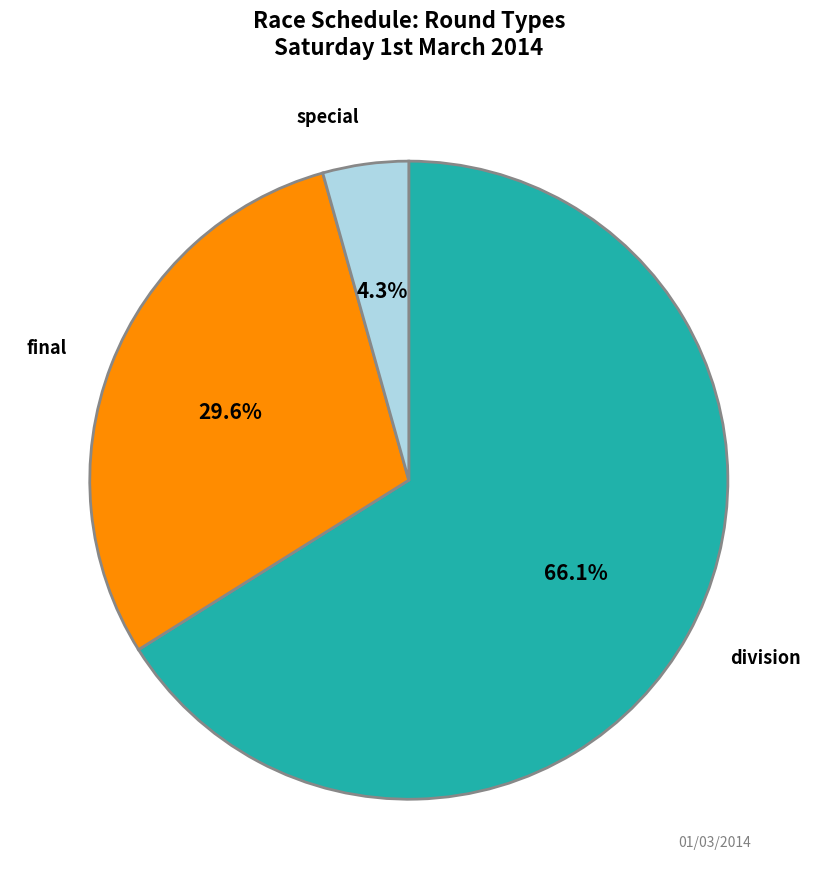

Does any single category account for the majority?

Yes